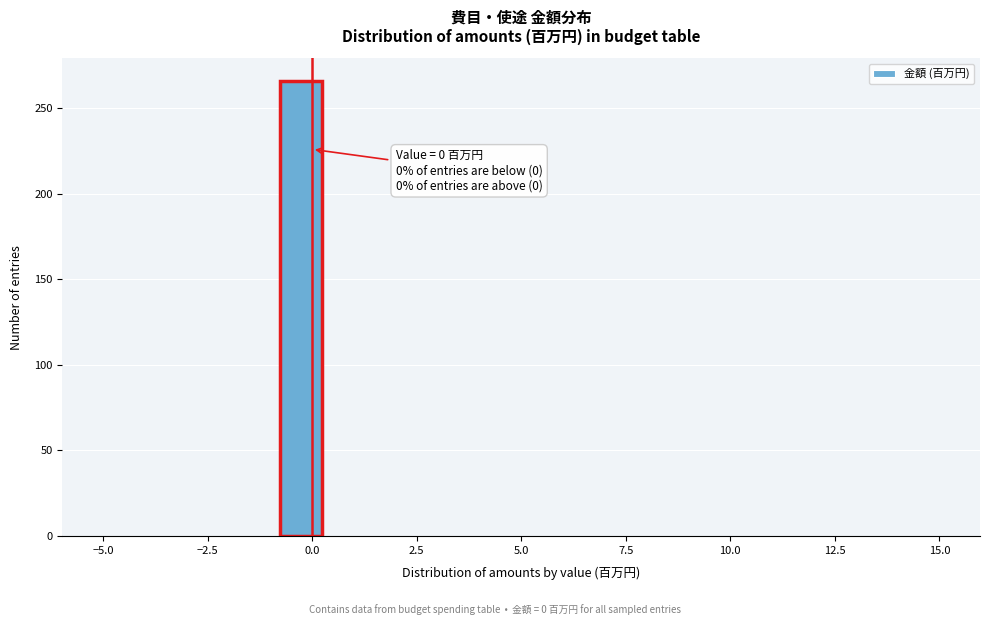

Read against the x-axis, roughly where is the centre of the tallest bar?

-0.5